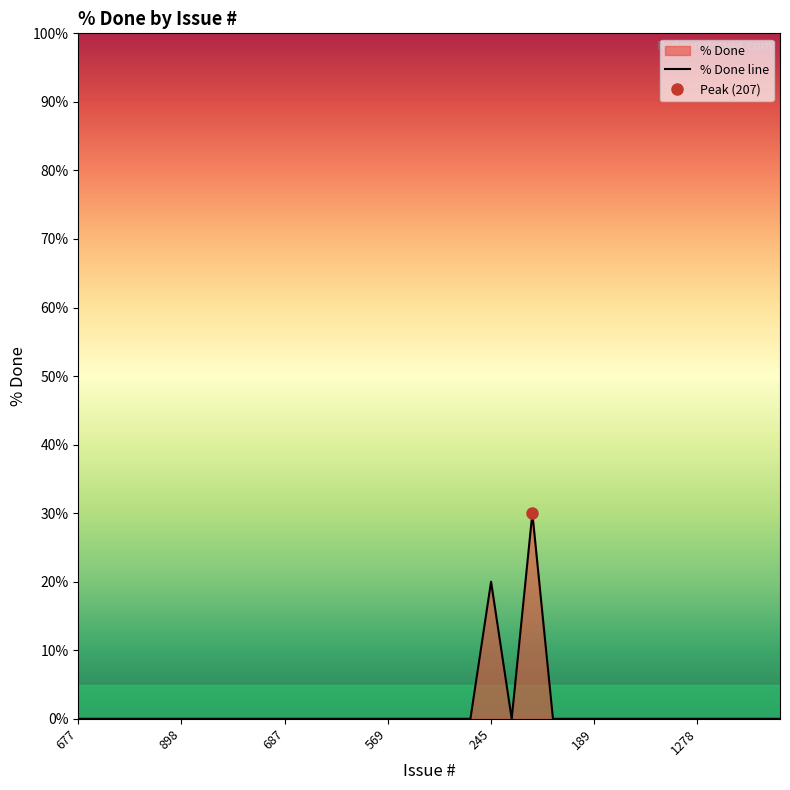

Reading left to right, what are all the values shown in this chart?

677=0	573=0	1615=0	643=0	1140=0	898=0	897=0	692=0	689=0	688=0	687=0	668=0	666=0	553=0	586=0	569=0	568=0	558=0	560=0	246=0	245=20	243=0	207=30	201=0	198=0	189=0	143=0	258=0	1576=0	1547=0	1278=0	856=0	857=0	686=0	1518=0